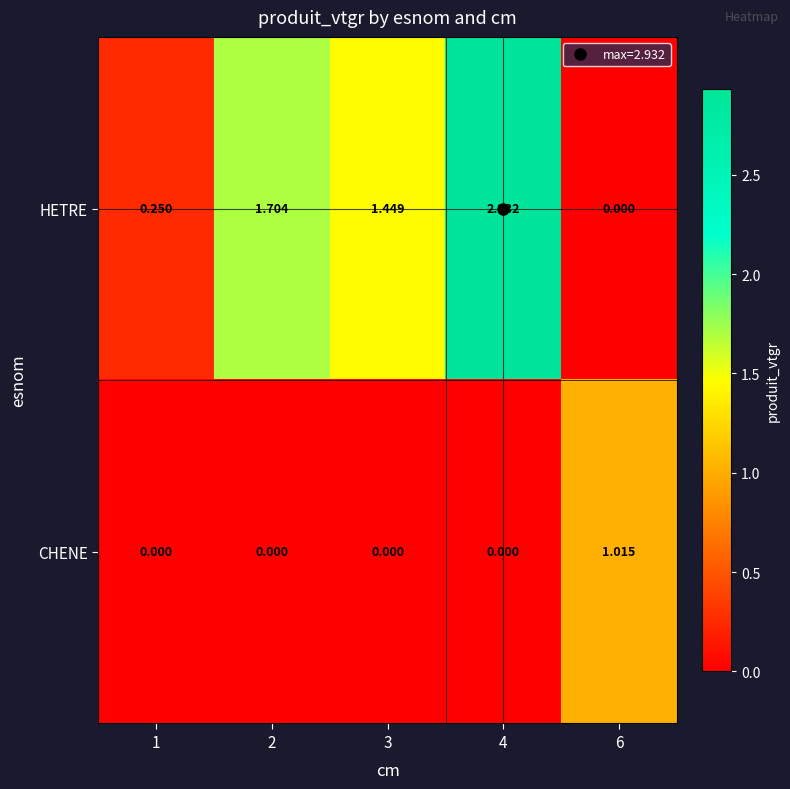

Rank the series by their maximum value, from lowest to highest.

CHENE, HETRE